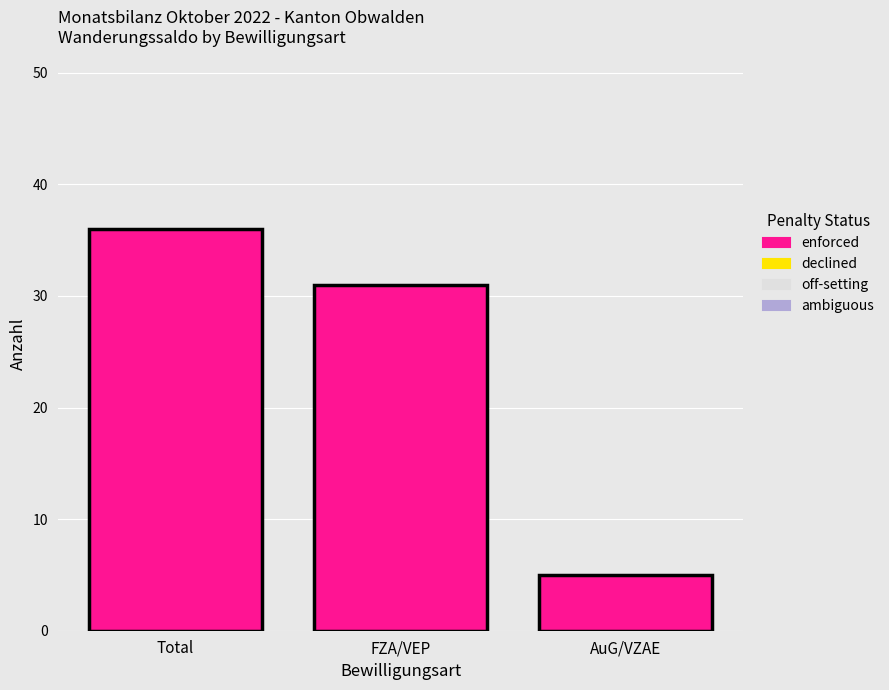

How many bars are there in total?

3